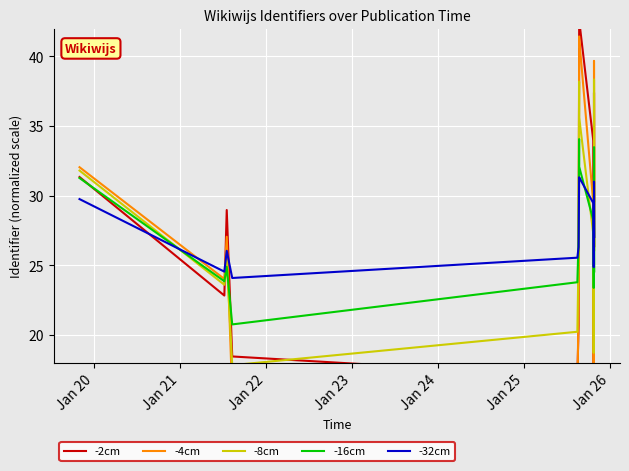

What is the difference between the second highest and second lowest values in the -16cm series?

10.1